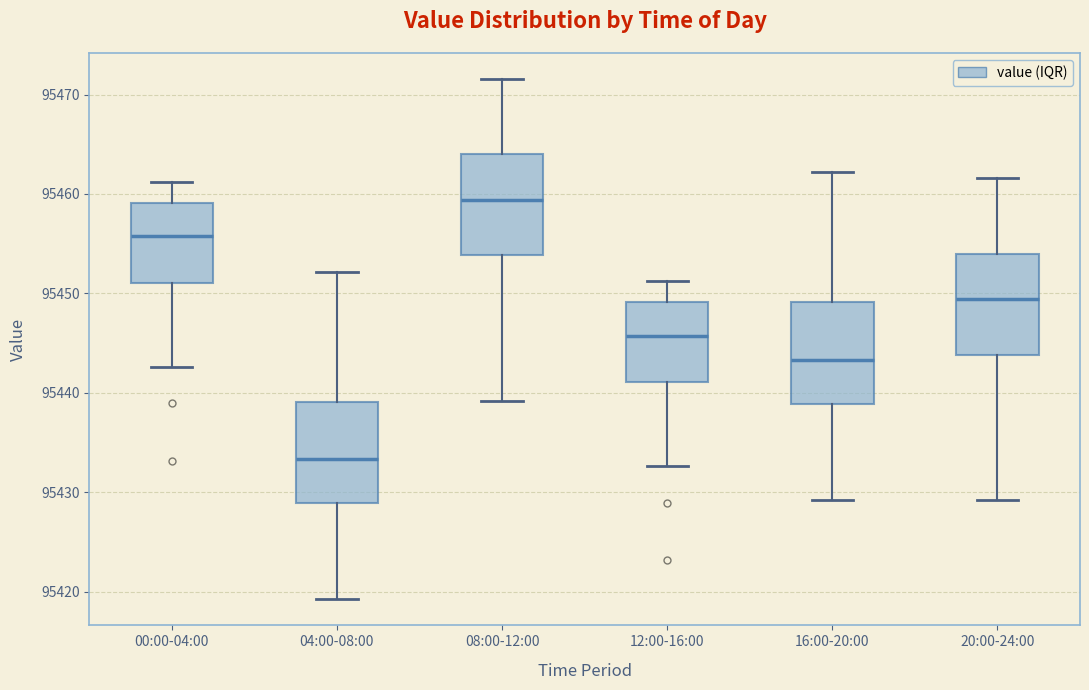

Where does the median line of the box for 20:00-24:00 sit on the y-axis? The values are not printed on the chart, so give them approximately, as read against the axis.

95449